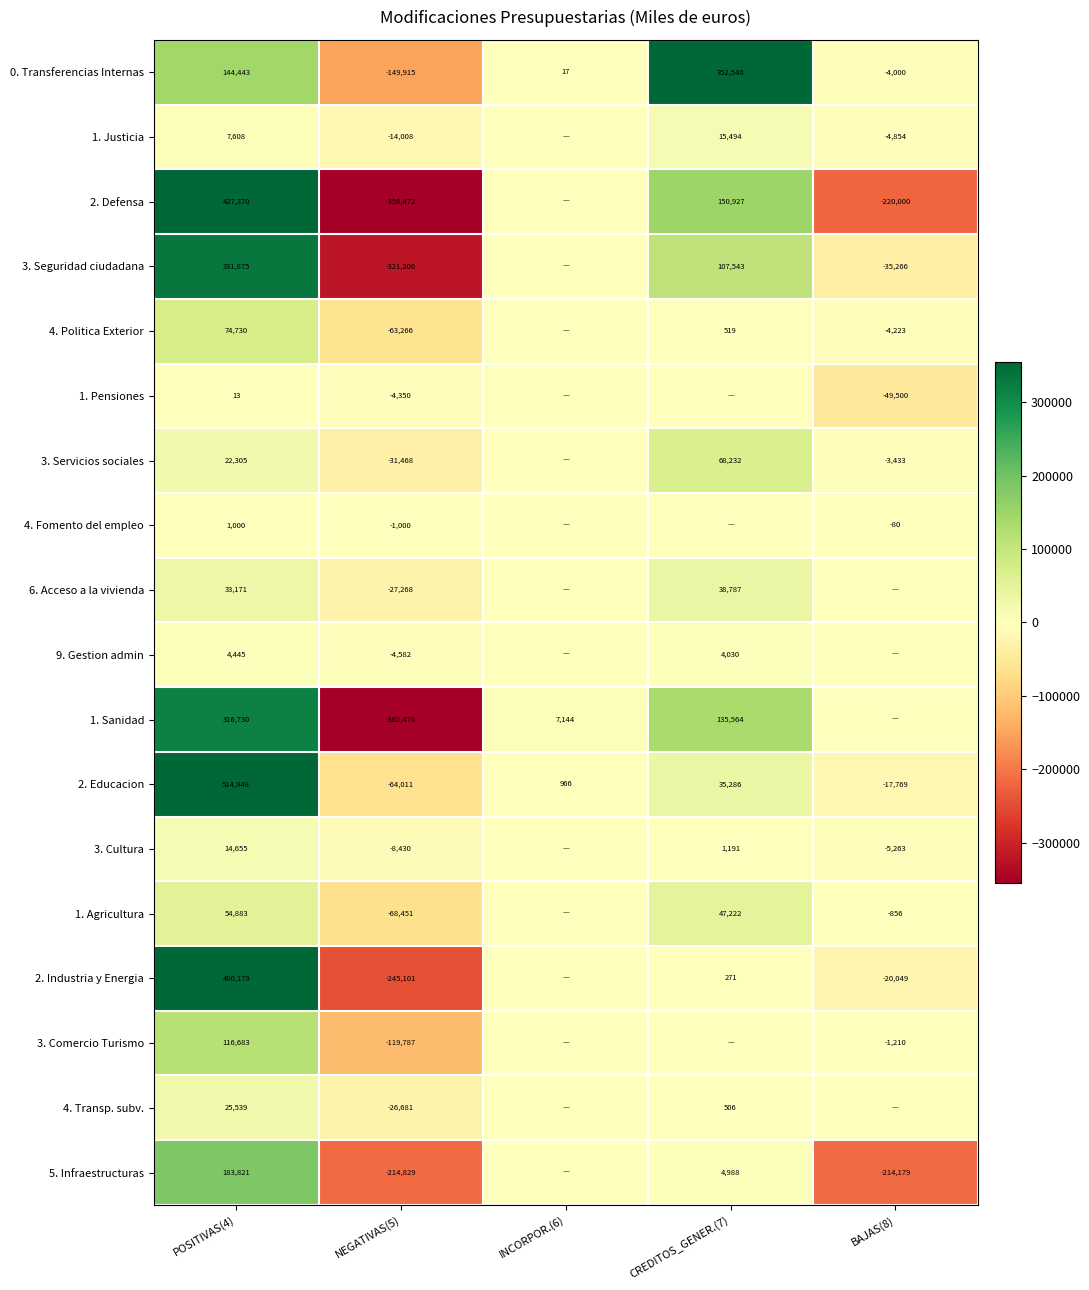

Count the number of data series in this chart.

18